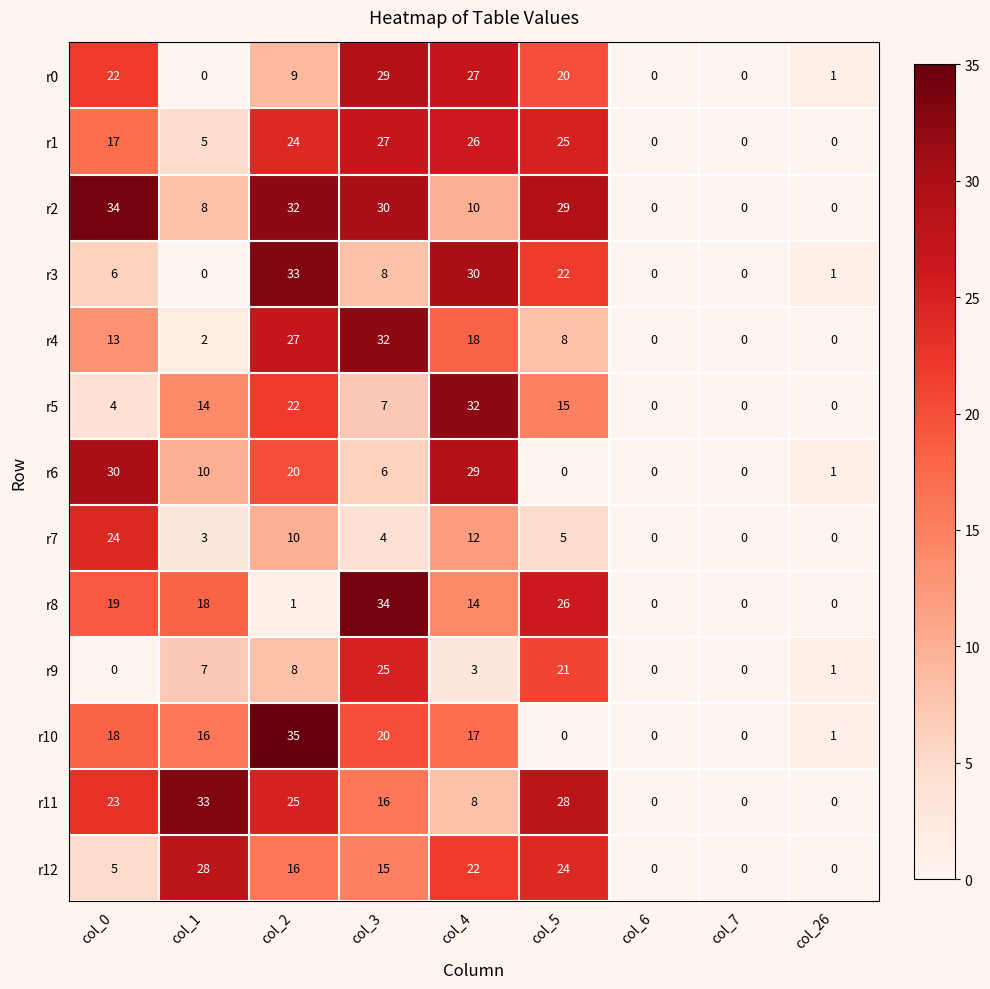

How many distinct data groups are displayed?

13